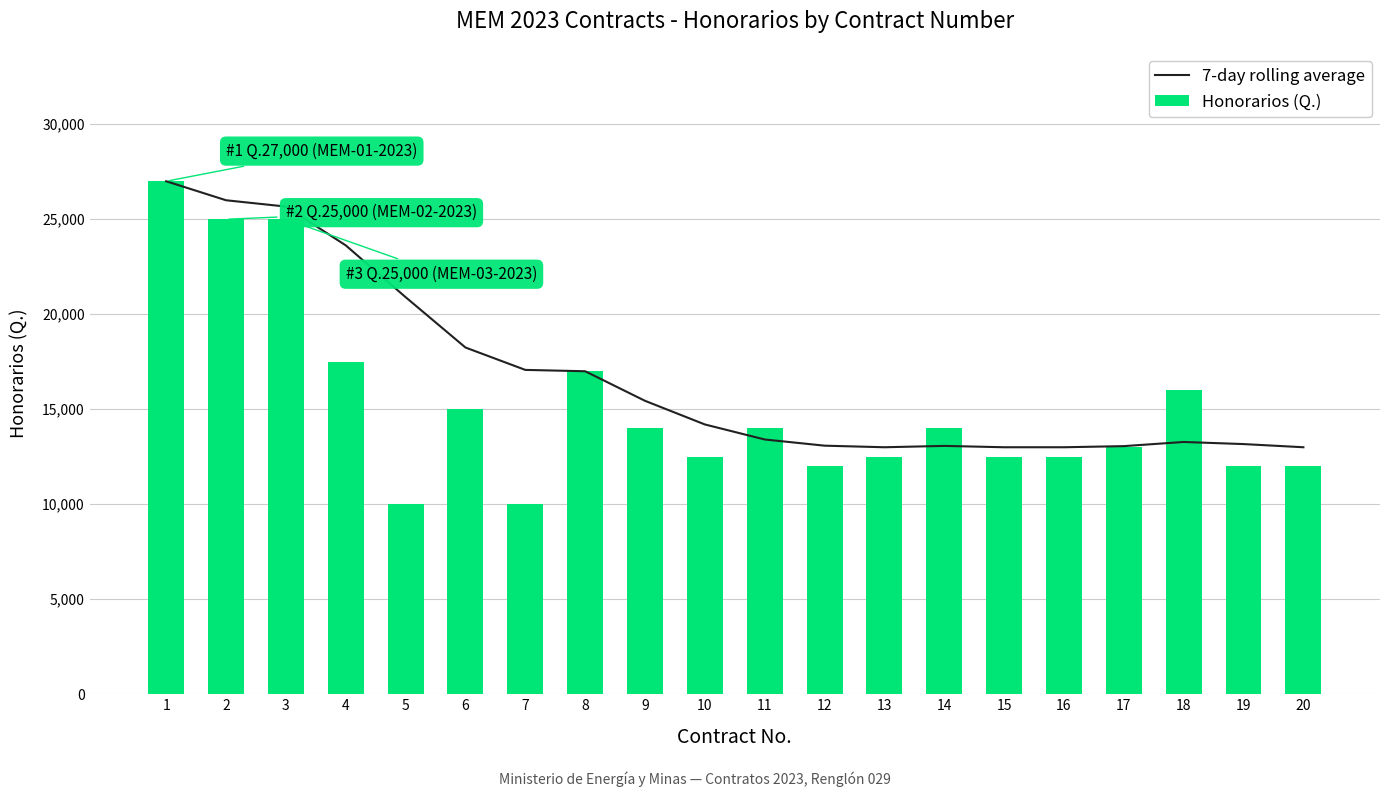

What is the greatest value displayed?

27000